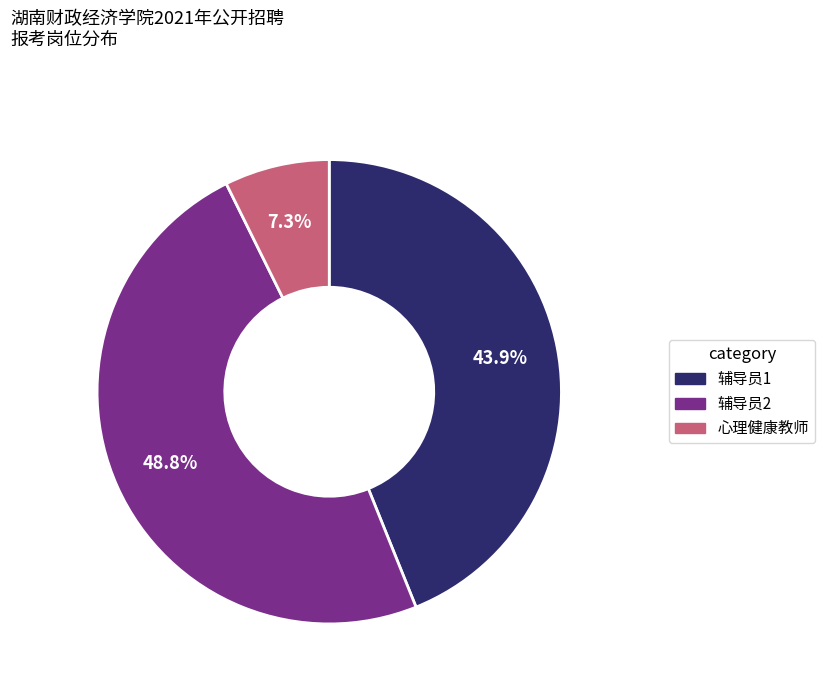

Is 辅导员1 the majority of the pie?

No